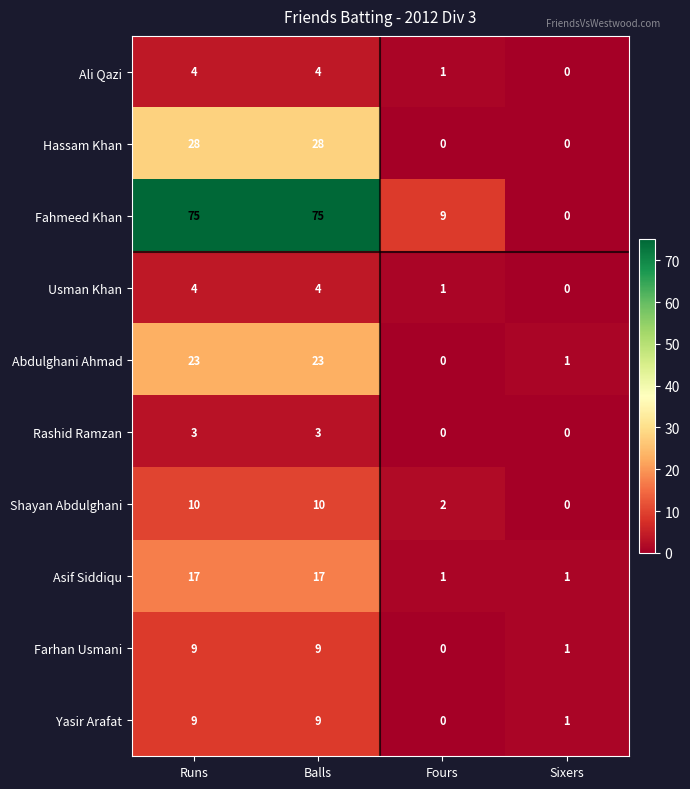

The Farhan Usmani series shows 2 at Sixers. True or false?

False